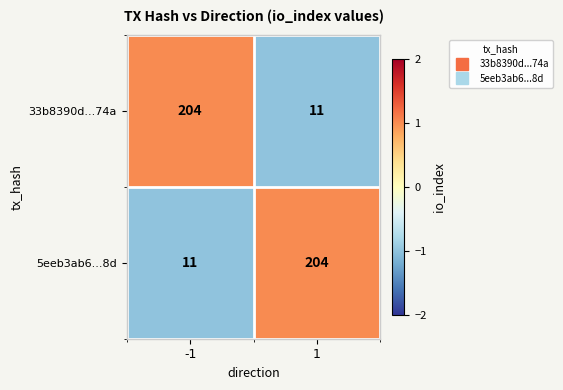

Rank the series at -1 from highest to lowest value.

33b8390d...74a, 5eeb3ab6...8d